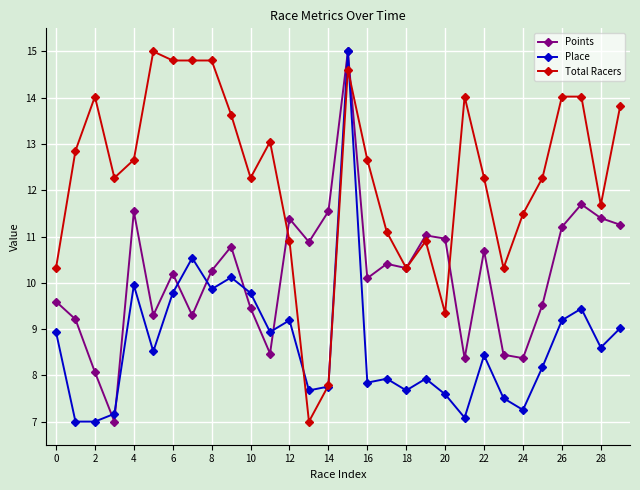

True or false: Points has more than 2 points higher than both neighbors.

True